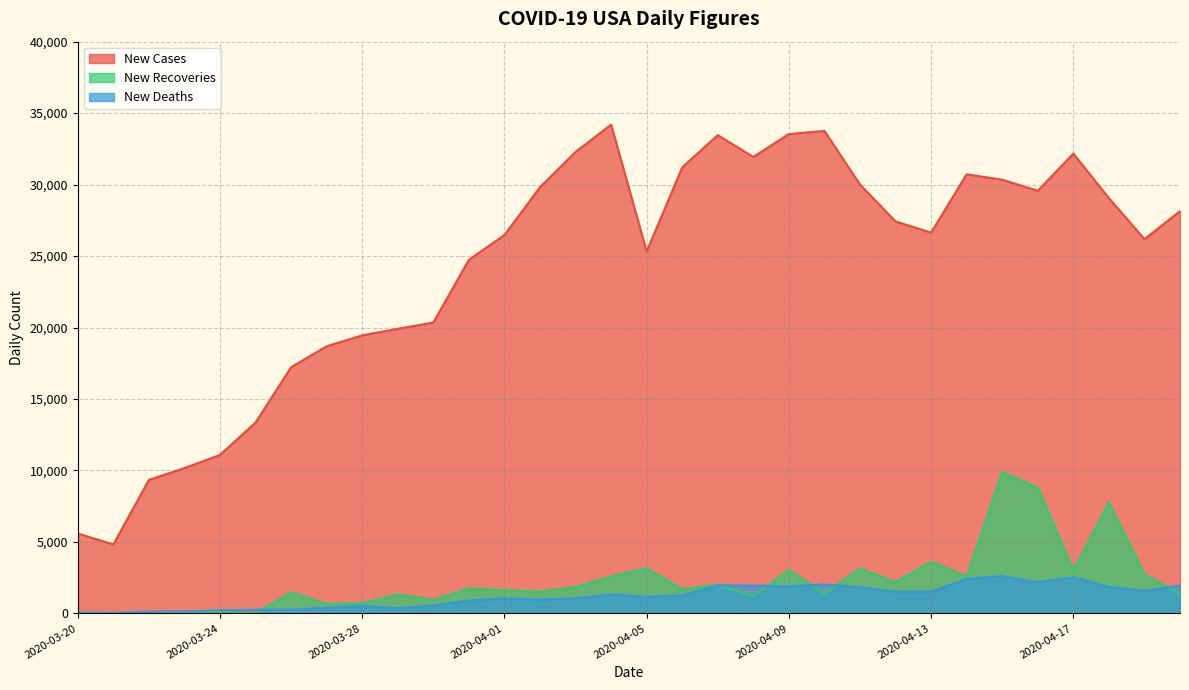

At which category does New Recoveries reach its first local valley?

2020-03-25